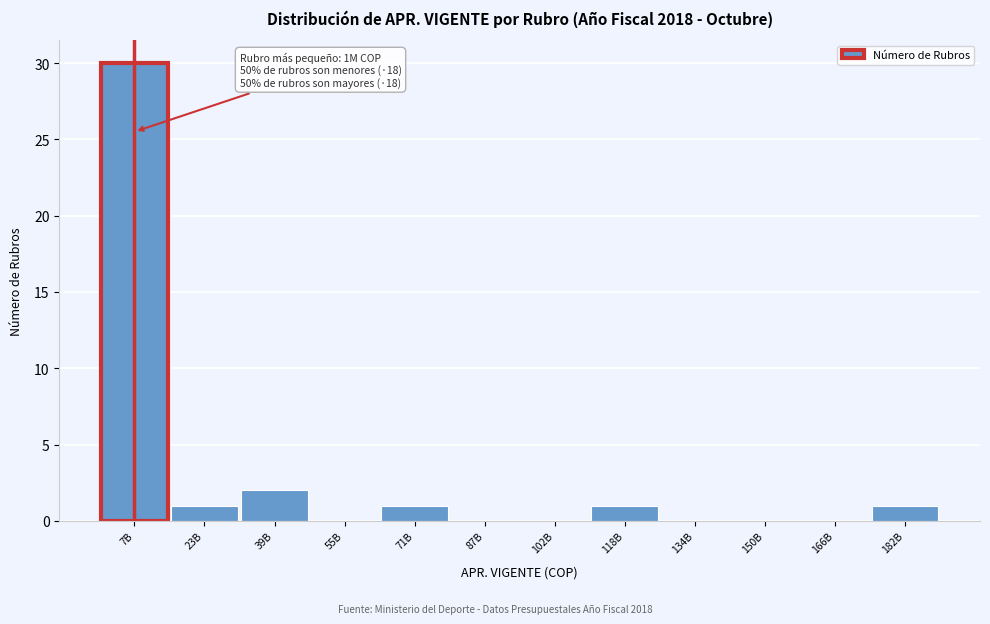

Reading left to right, what are all the values shown in this chart?

7B=30	23B=1	39B=2	55B=0	71B=1	87B=0	102B=0	118B=1	134B=0	150B=0	166B=0	182B=1